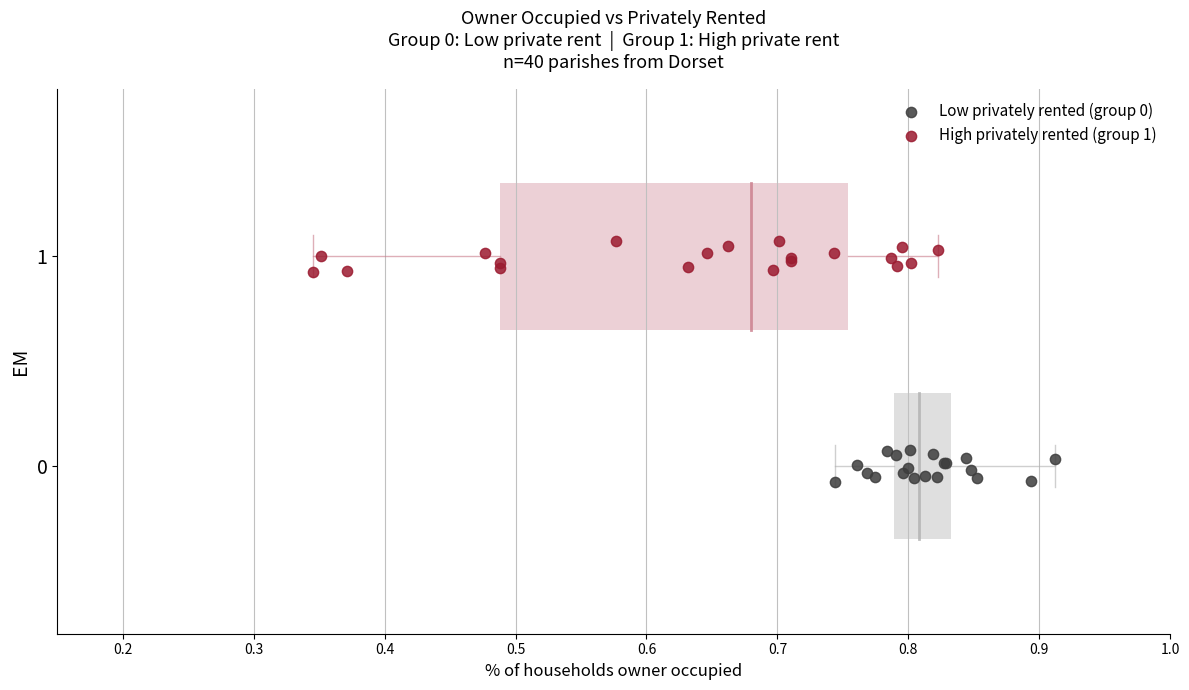

Which series reaches the maximum Y coordinate?

High privately rented (group 1)